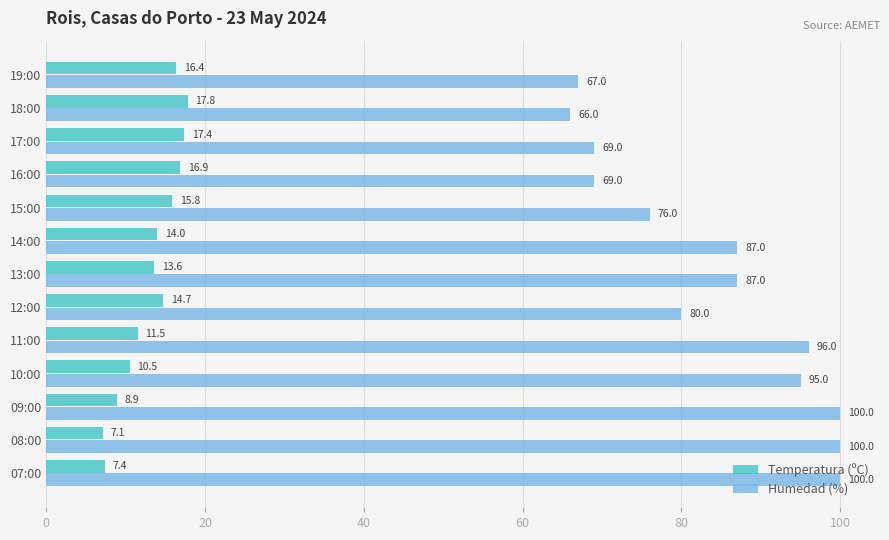

How many distinct data groups are displayed?

2